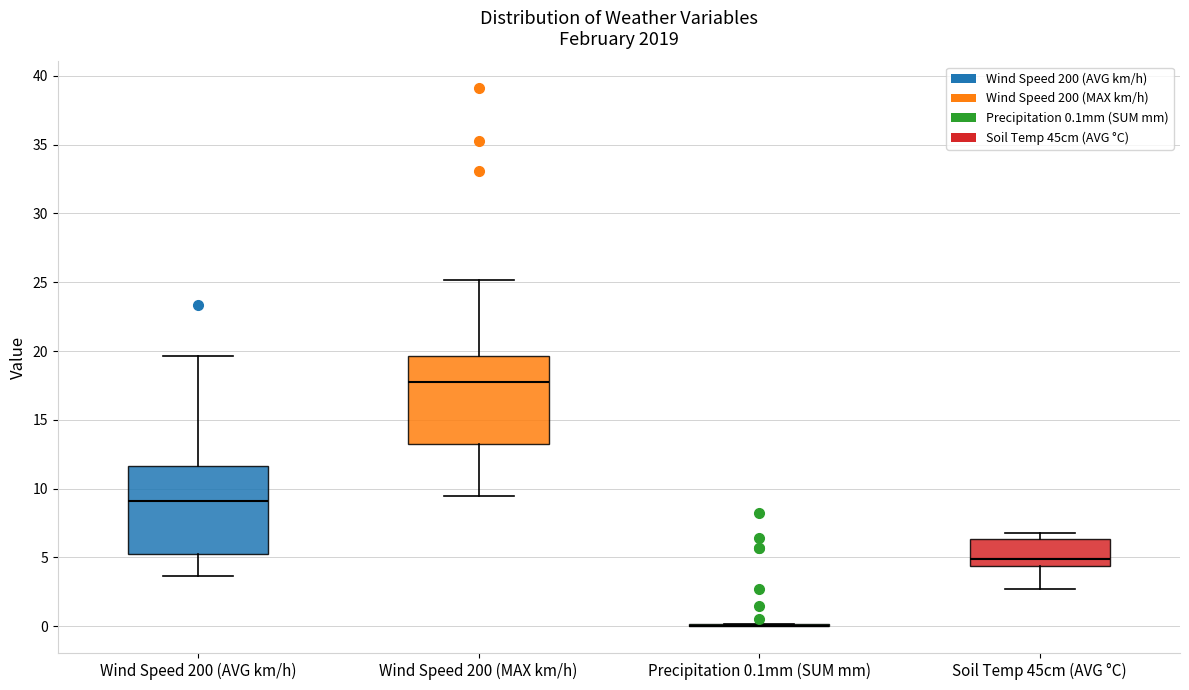

Reading left to right, transcribe this box plot: for each box, give where its median line is, the range the box spans, and where its two whiskers end, as read against the y-axis. The values are not printed on the chart, so give them approximately, as read against the axis.

Wind Speed 200 (AVG km/h): median 9.0, box 5.5 to 11.5, whiskers 3.5 to 19.5
Wind Speed 200 (MAX km/h): median 18.0, box 13.0 to 19.5, whiskers 9.5 to 25.0
Precipitation 0.1mm (SUM mm): box collapsed to a line at 0.0, whiskers 0.0 to 0.0
Soil Temp 45cm (AVG °C): median 5.0, box 4.5 to 6.5, whiskers 2.5 to 7.0